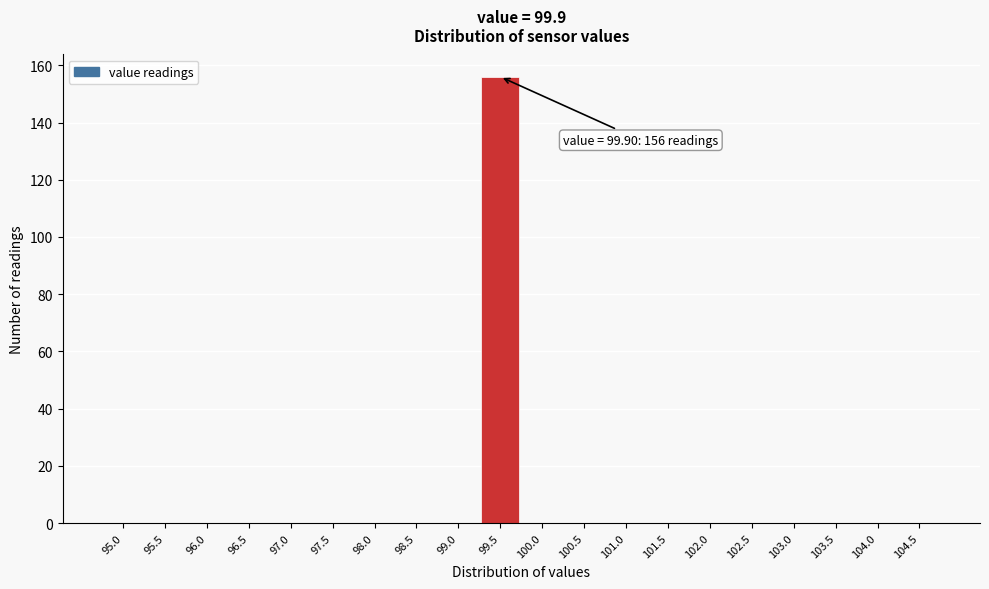

Reading right to left, what are all the values shown in this chart?

104.5=0	104.0=0	103.5=0	103.0=0	102.5=0	102.0=0	101.5=0	101.0=0	100.5=0	100.0=0	99.5=156	99.0=0	98.5=0	98.0=0	97.5=0	97.0=0	96.5=0	96.0=0	95.5=0	95.0=0